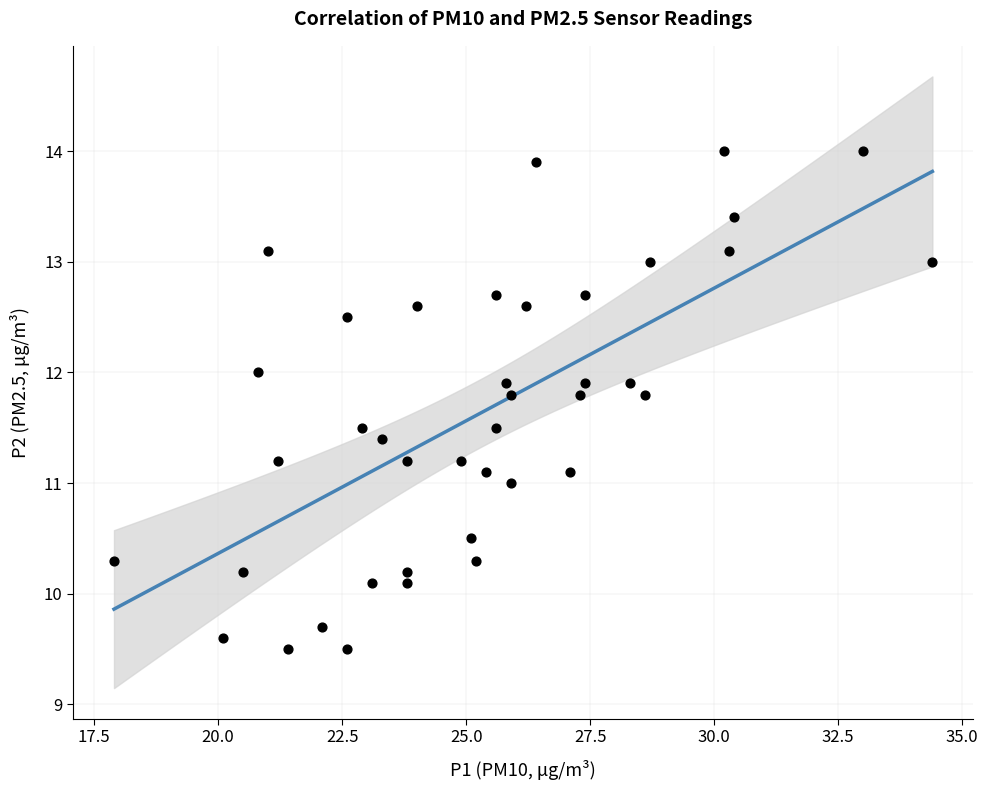

What is the range of Y values (max minus min)?

4.5